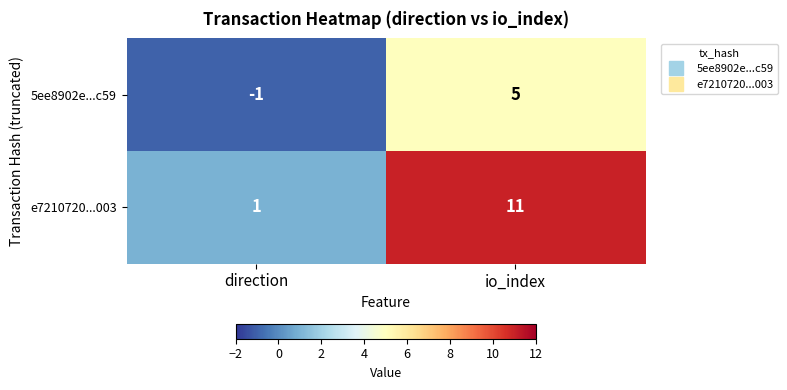

Rank the series by their average value, from lowest to highest.

5ee8902e...c59, e7210720...003